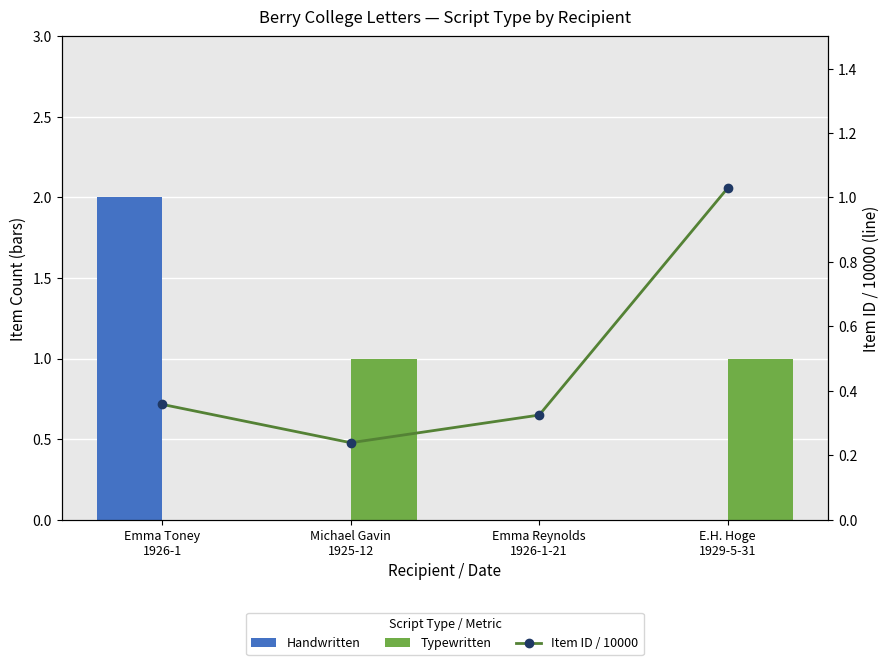

At which label does Item ID / 10000 reach its peak?

E.H. Hoge
1929-5-31